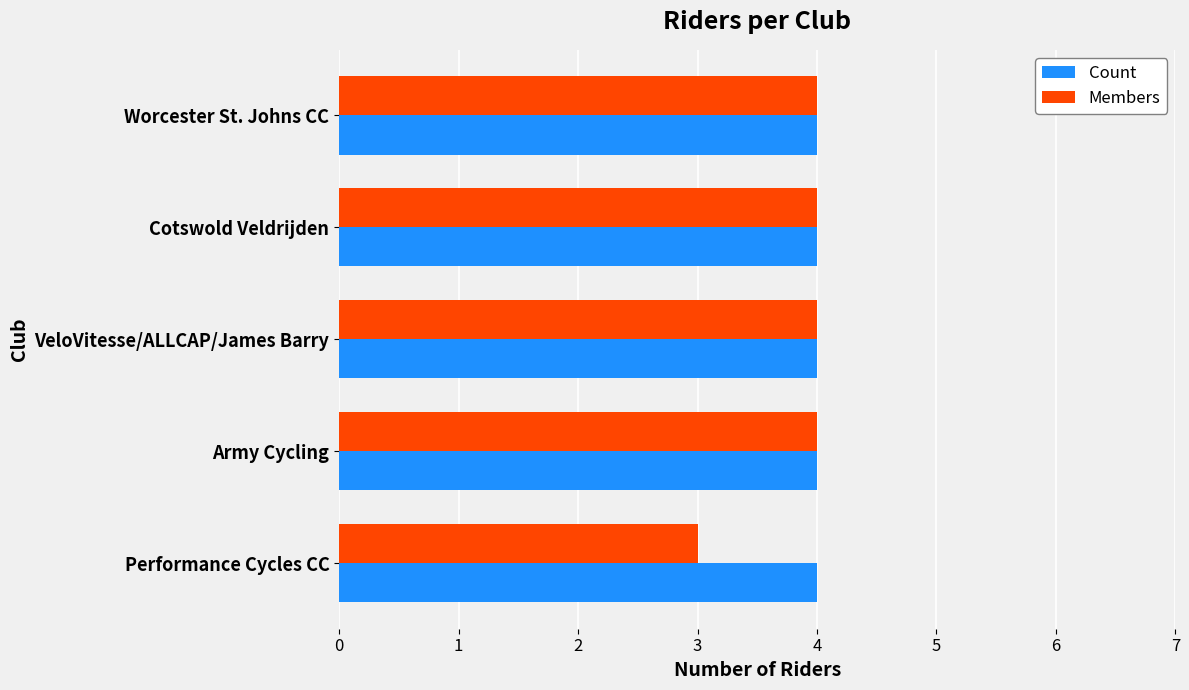

How many categories are shown in the chart?

5